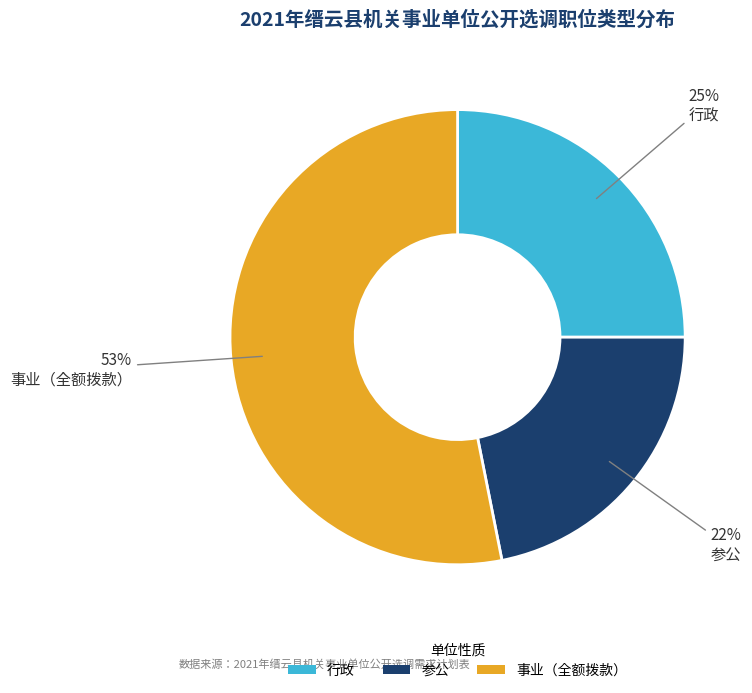

What is the ratio of the value at 参公 to the value at 行政?

0.9